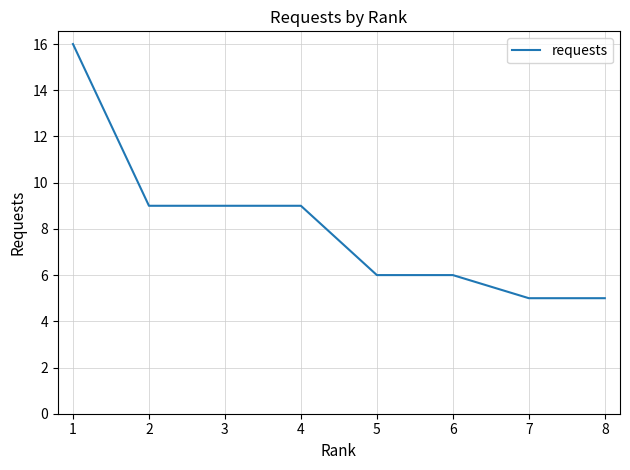

What is the sum of the values at 5 and 3?

15